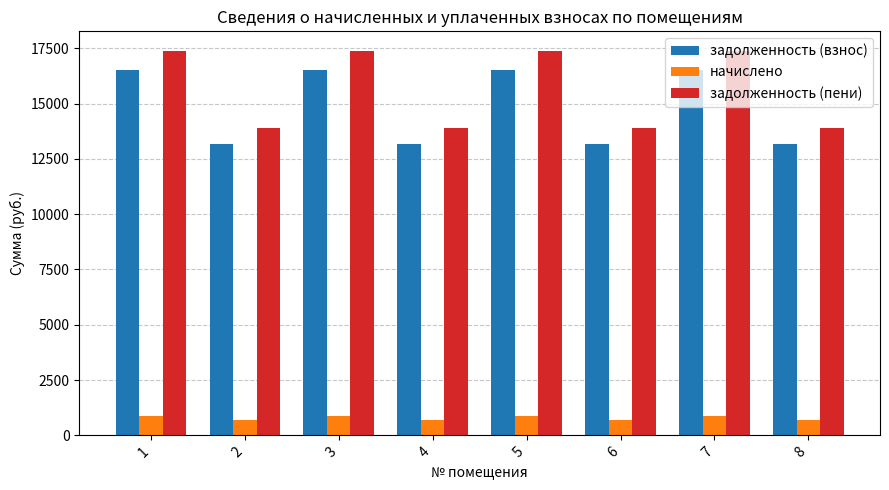

Reading left to right, what are all the values shown in this chart?

задолженность (взнос): 16534.3	13188.5	16534.3	13188.5	16534.3	13188.5	16534.3	13188.5
начислено: 865.8	690.6	865.8	690.6	865.8	690.6	865.8	690.6
задолженность (пени): 17400.1	13879.1	17400.1	13879.1	17400.1	13879.1	17400.1	13879.1